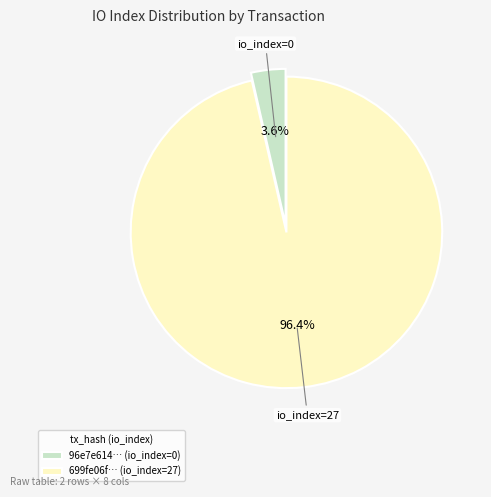

To the nearest percent, what is the difference between the largest and smallest slice percentages?

93%